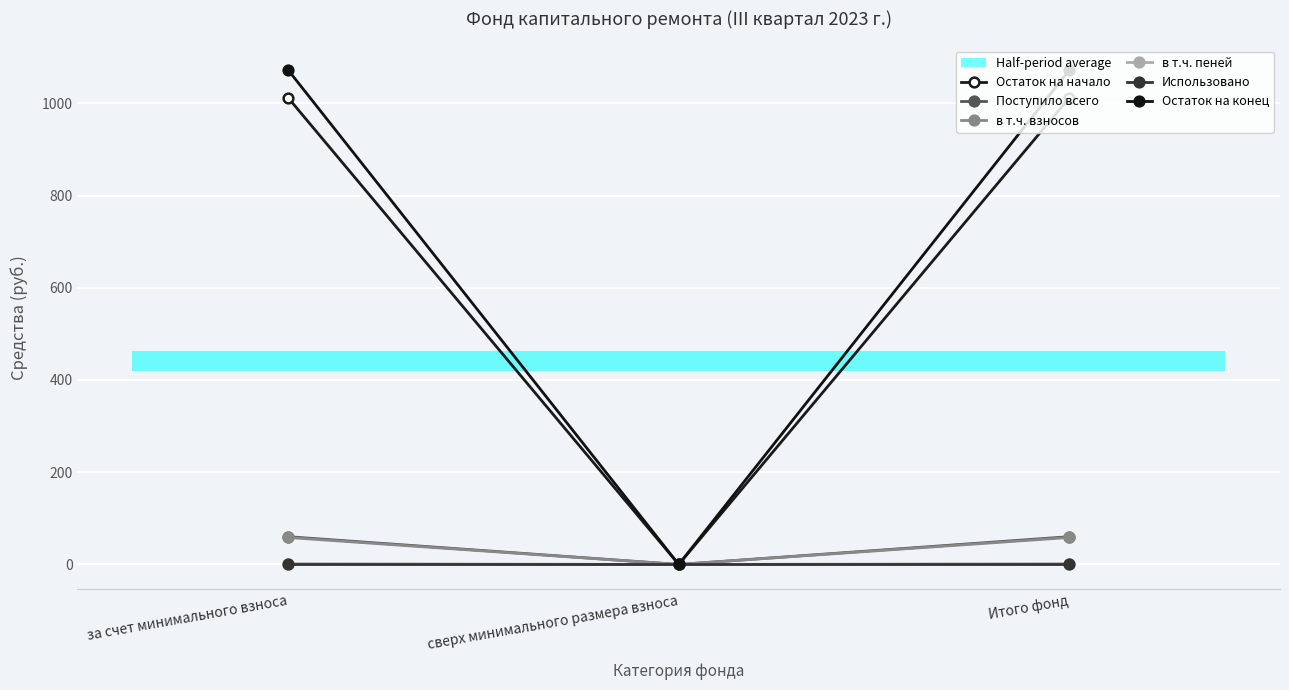

How many values in Поступило всего are above zero?

2